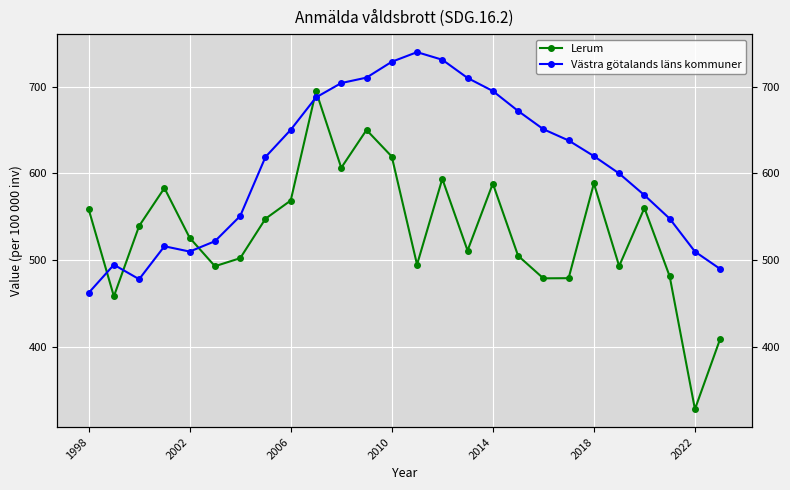

What is the value of the Västra götalands läns kommuner point at the 26th from the left?

490.0